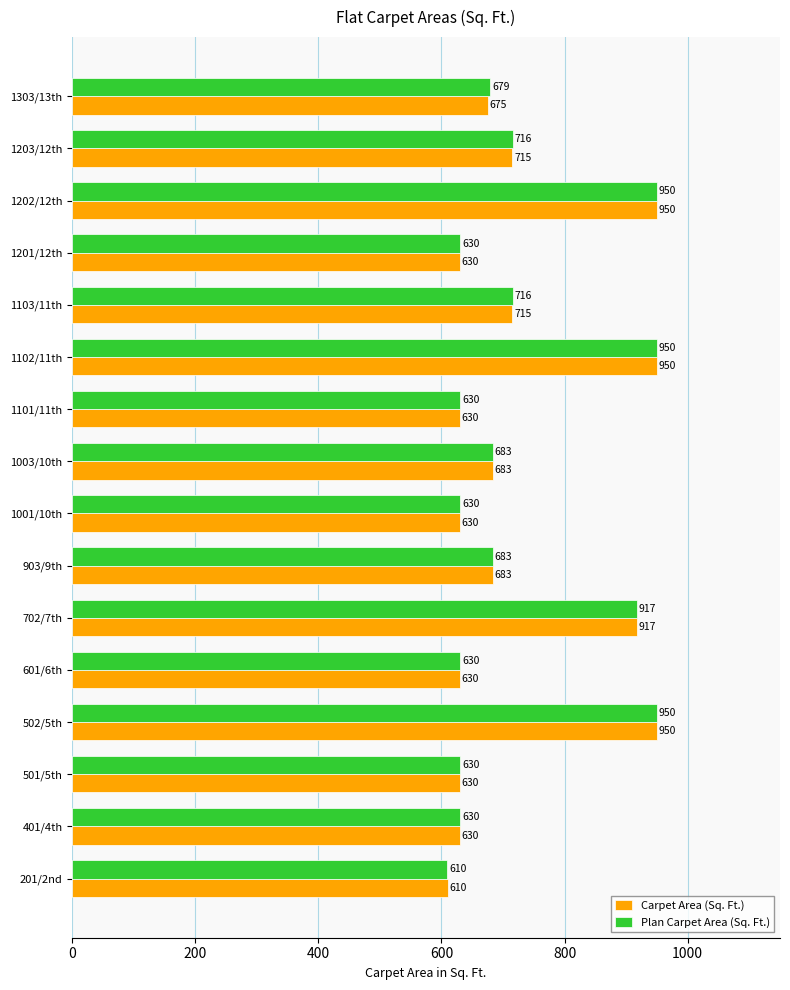

What is the difference between the second highest and second lowest values in the Plan Carpet Area (Sq. Ft.) series?

320.0